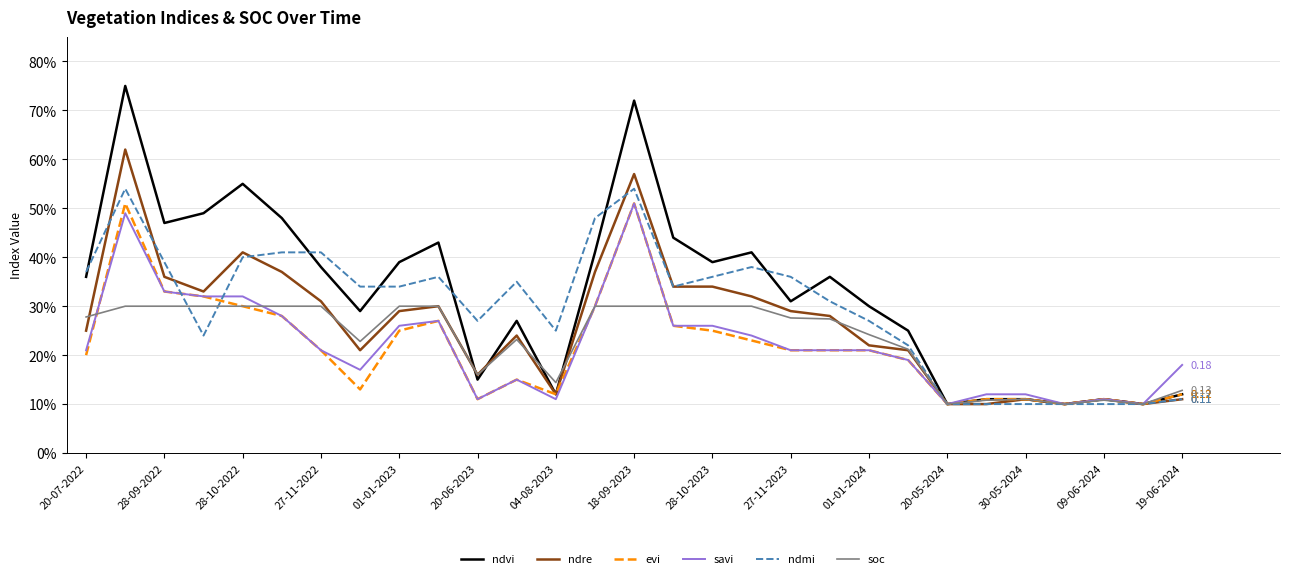

What are all the series names shown in the legend?

ndvi, ndre, evi, savi, ndmi, soc